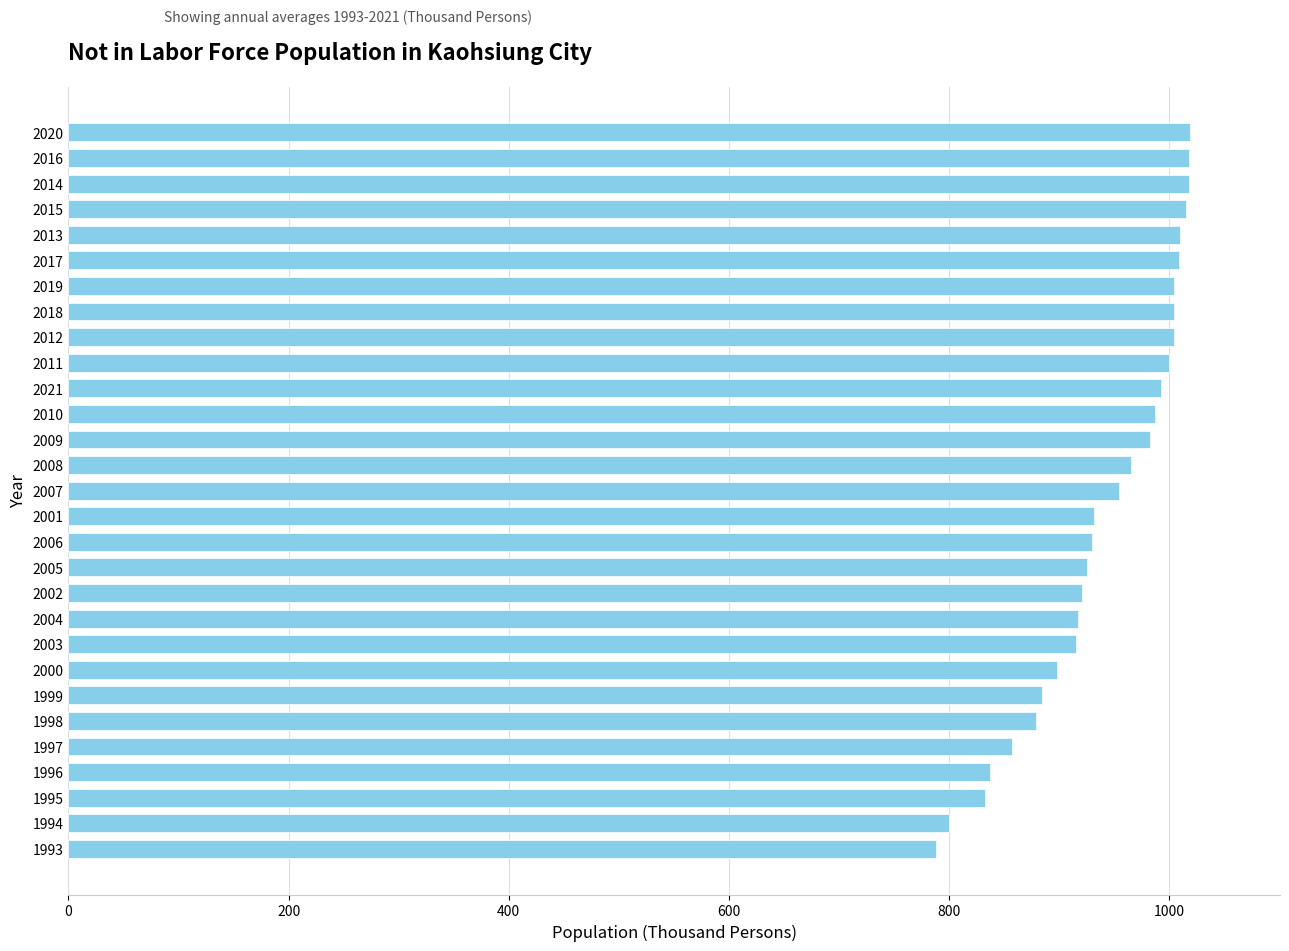

What is the difference between the maximum and minimum values?

231